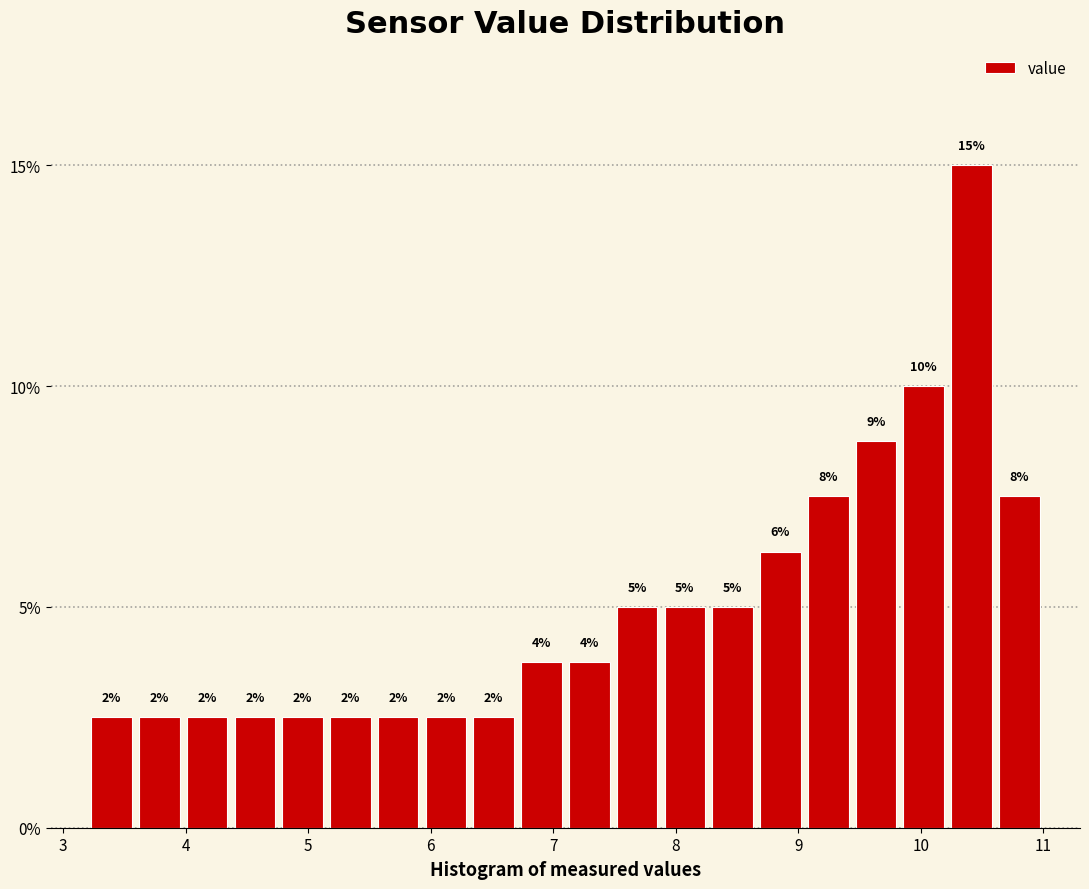

Around what value on the x-axis is the tallest bar? Give the approximate position of its centre, as read against the axis.

10.4